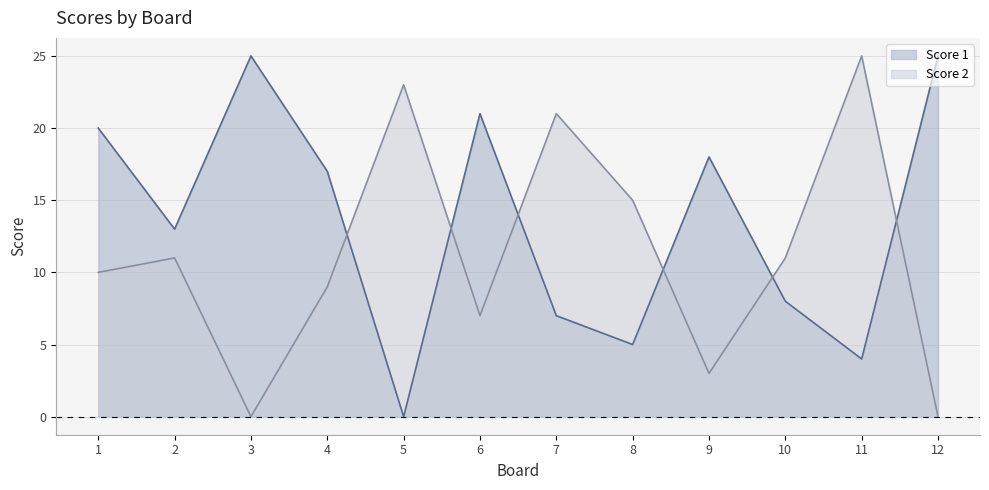

In Score 1, how many points are lower than both neighbors (excluding endpoints)?

4